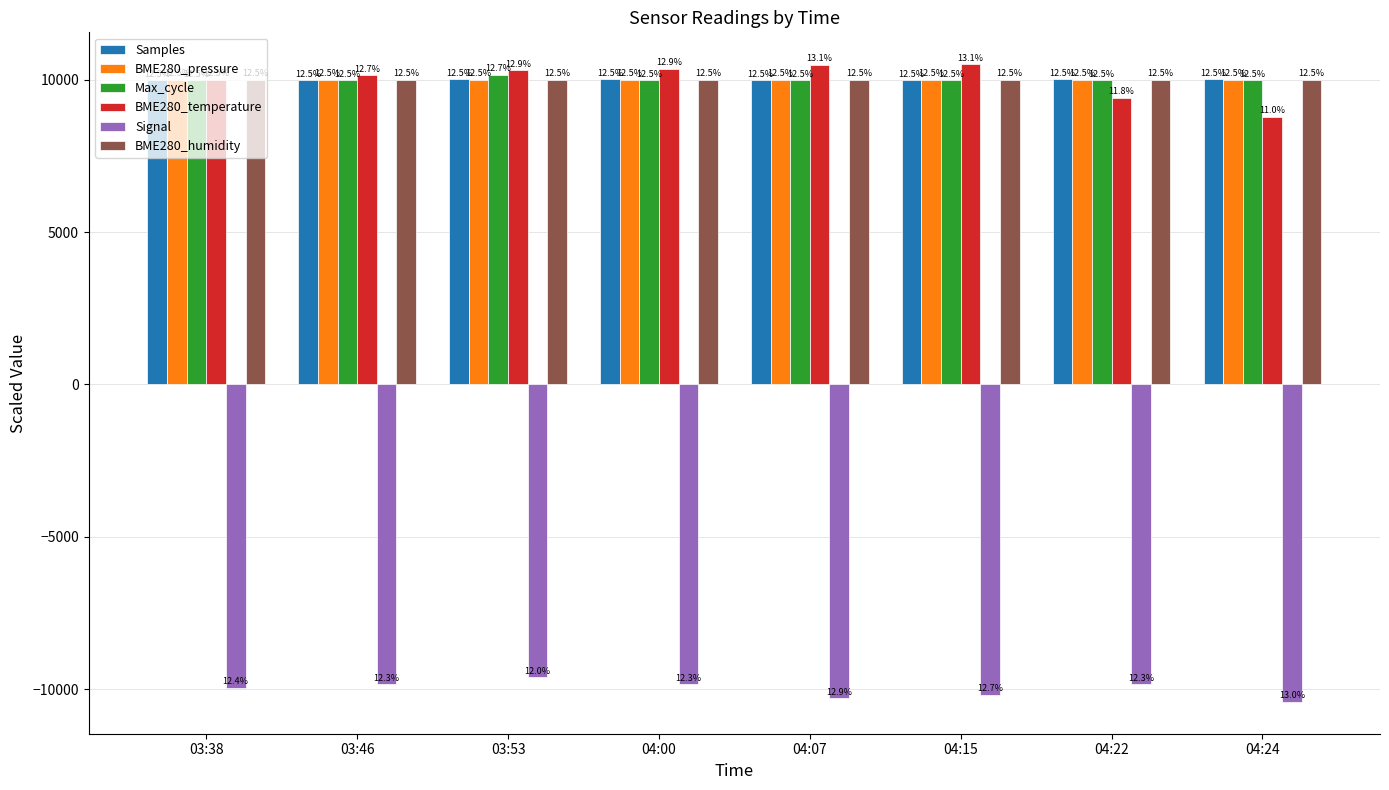

Reading left to right, list all the values displayed in this chart.

Samples: 03:38=9988.7	03:46=9982.5	03:53=10017.1	04:00=10016.9	04:07=9981.4	04:15=9978.8	04:22=10017.7	04:24=10016.9
BME280_pressure: 03:38=9998.9	03:46=9998.5	03:53=9998.8	04:00=10000.5	04:07=10000.3	04:15=10000.0	04:22=10001.4	04:24=10001.6
Max_cycle: 03:38=9982.1	03:46=9974.1	03:53=10156.4	04:00=9974.6	04:07=9978.1	04:15=9974.6	04:22=9974.1	04:24=9986.1
BME280_temperature: 03:38=9996.1	03:46=10151.3	03:53=10306.6	04:00=10353.1	04:07=10492.8	04:15=10508.3	04:22=9406.3	04:24=8785.4
Signal: 03:38=-9956.6	03:46=-9840.8	03:53=-9609.3	04:00=-9840.8	04:07=-10303.9	04:15=-10188.1	04:22=-9840.8	04:24=-10419.7
BME280_humidity: 03:38=10000.0	03:46=10000.0	03:53=10000.0	04:00=10000.0	04:07=10000.0	04:15=10000.0	04:22=10000.0	04:24=10000.0